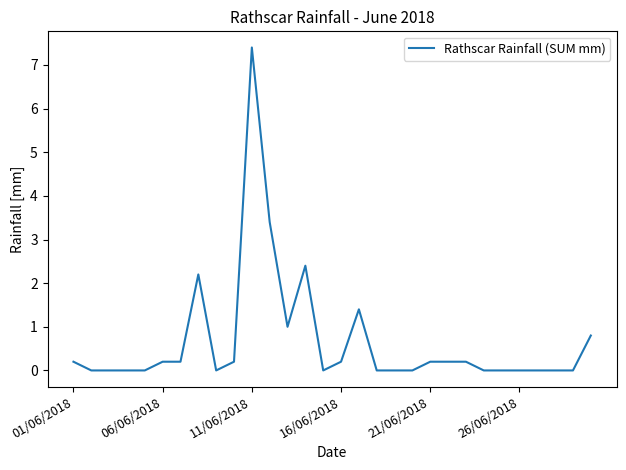

What is the maximum value shown in the chart?

7.4